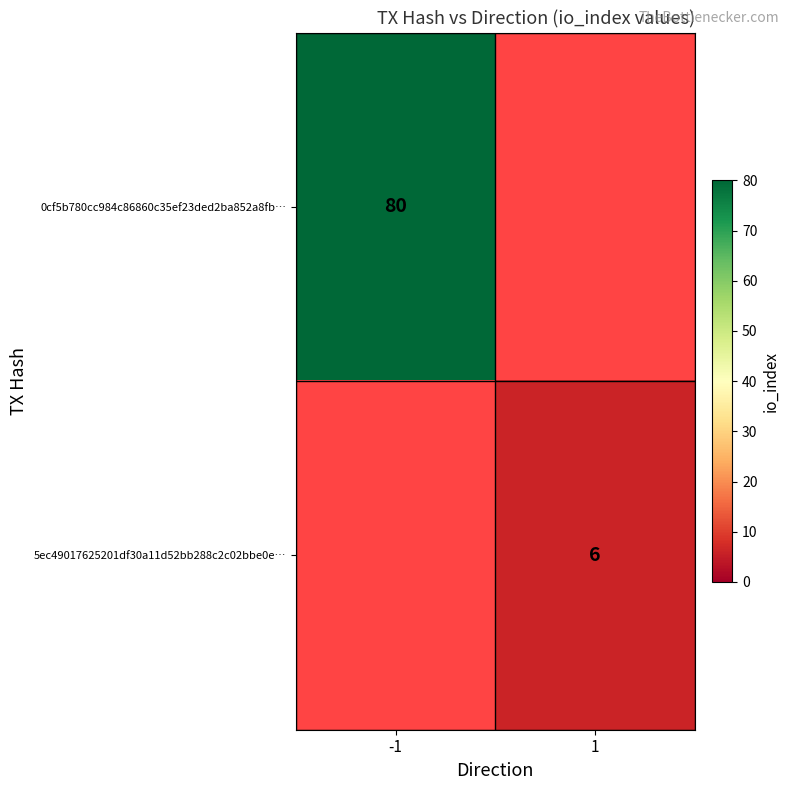

Is it true that 0cf5b780cc984c86860c35ef23ded2ba852a8fb… equals 47 at -1?

False